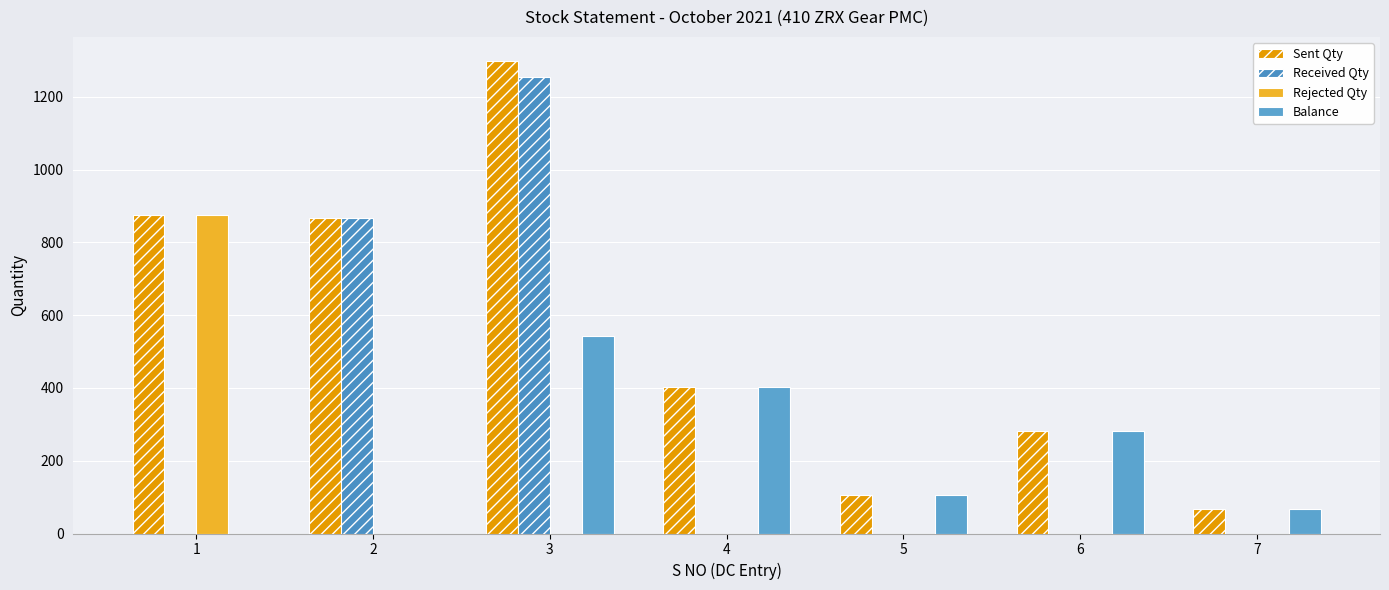

What is the maximum value for Rejected Qty?

876